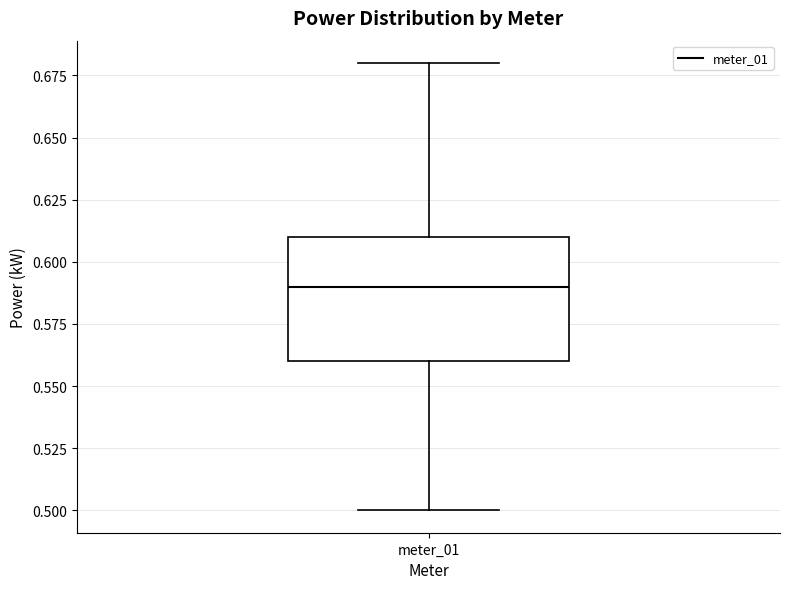

Read this box plot against the y-axis: the position of the median line, the range covered by the box, and the ends of both whiskers. The values are not printed on the chart, so give them approximately, as read against the axis.

median 0.59, box 0.56 to 0.61, whiskers 0.50 to 0.68